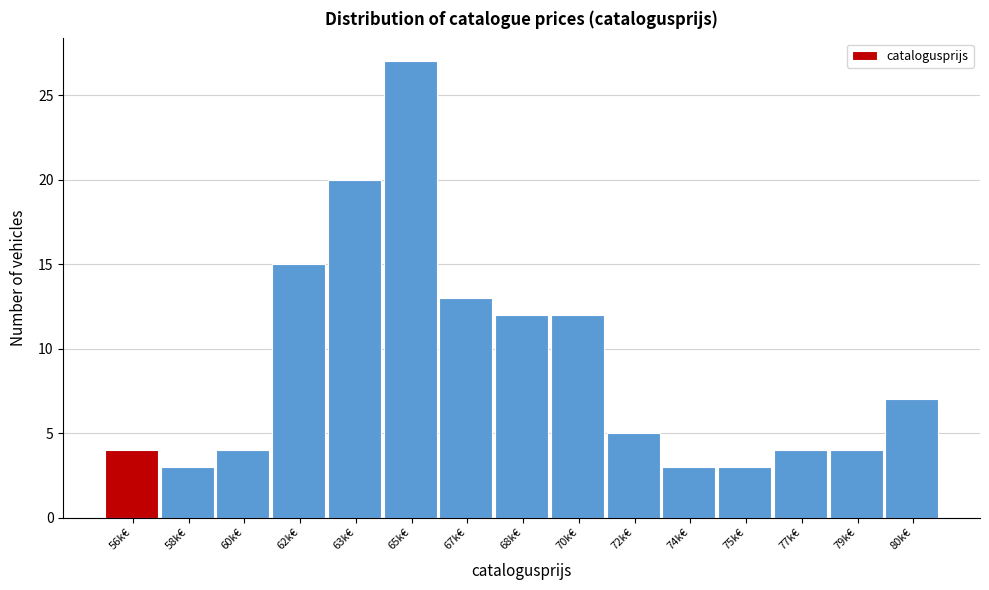

Reading left to right, extract all data points from this chart.

4	3	4	15	20	27	13	12	12	5	3	3	4	4	7